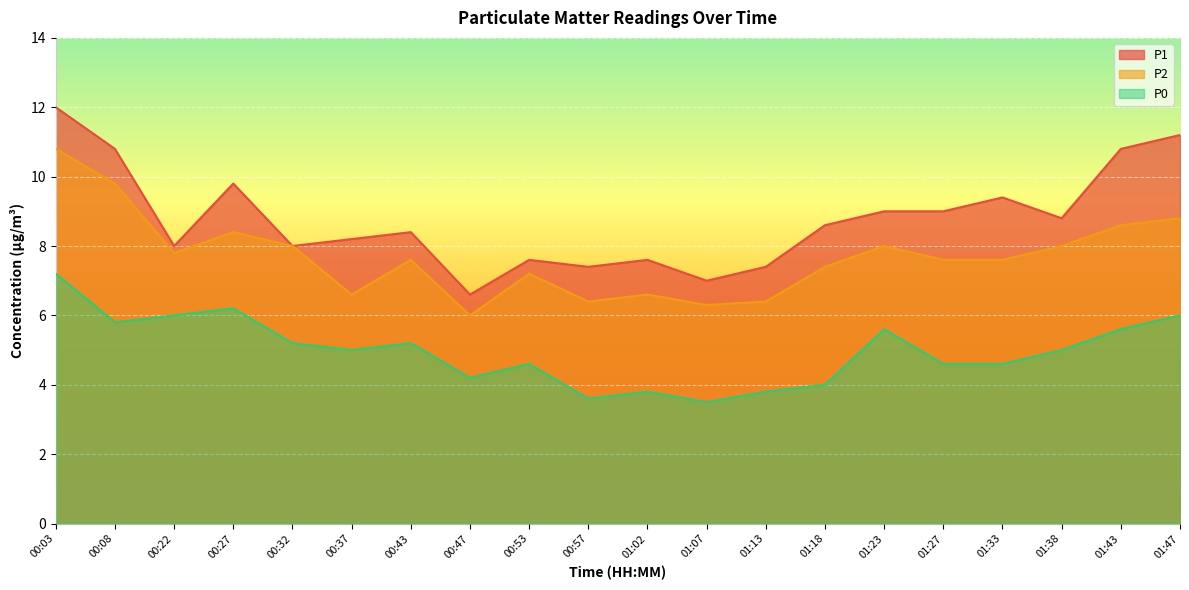

What position from the right is 01:27?

5